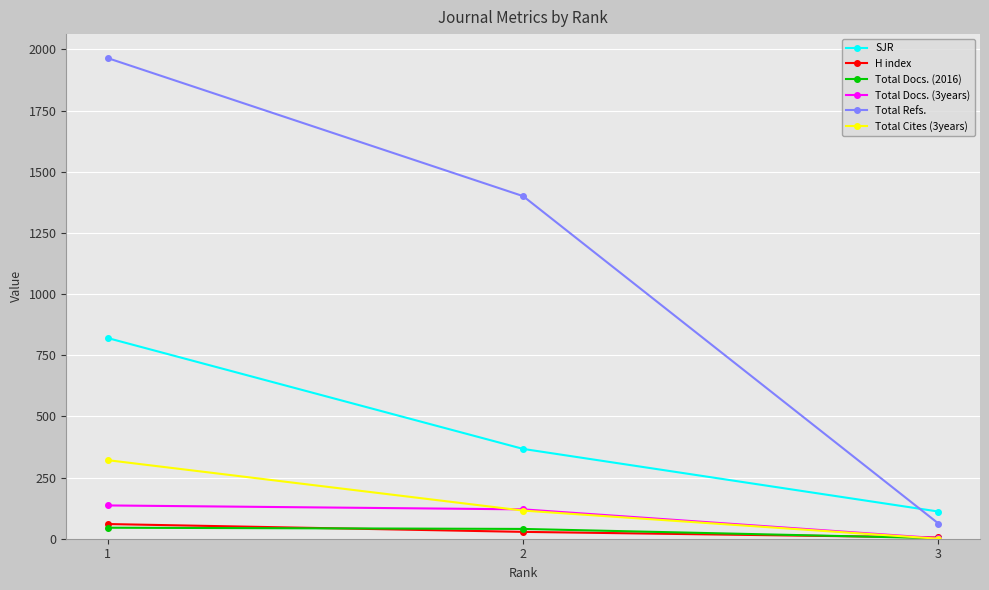

True or false: Total Docs. (3years) has a value of 136 at 1.

True